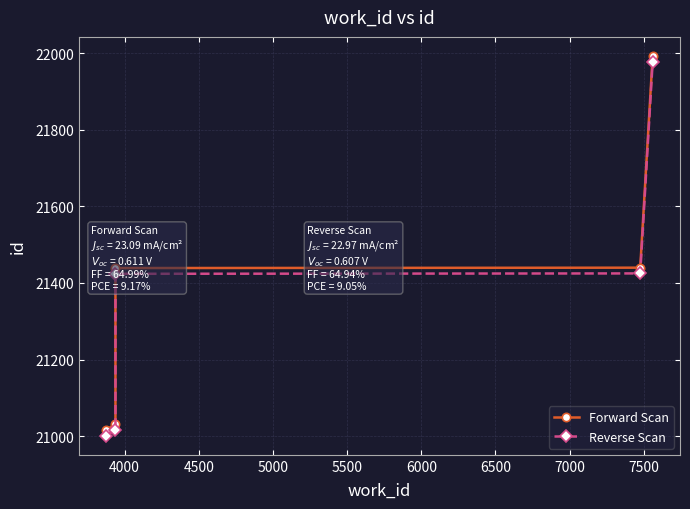

At how many categories does at least one series exceed 21495?

1